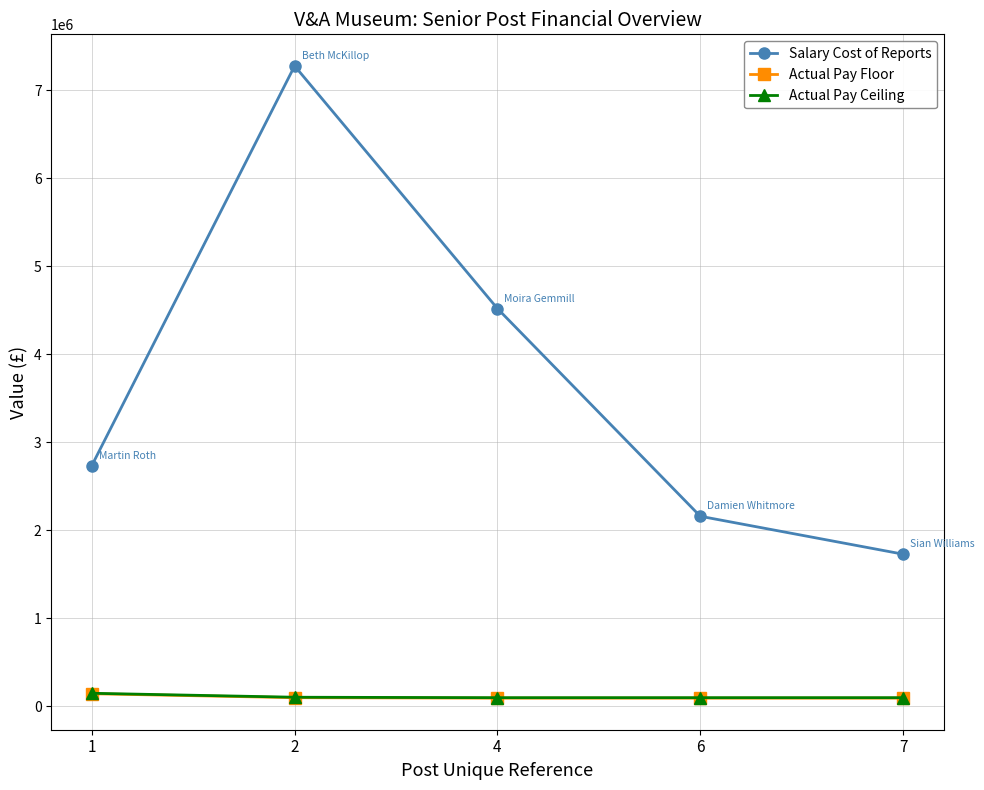

Is the value of Salary Cost of Reports at 1 greater than the value of Actual Pay Floor at 1?

Yes